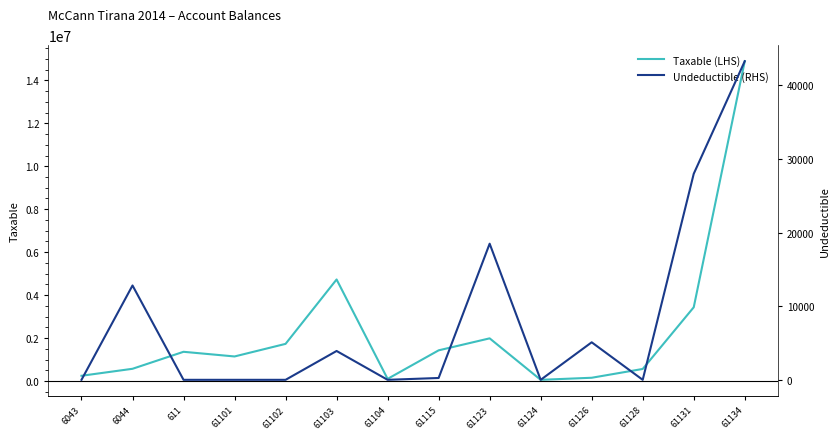

What are all the series names shown in the legend?

Taxable (LHS), Undeductible (RHS)